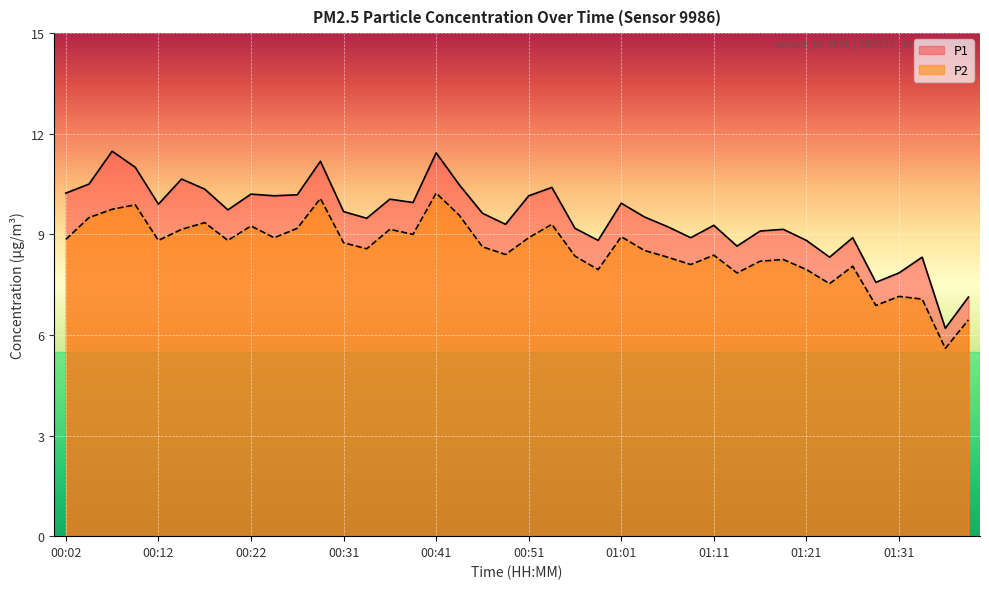

What is the difference between the P1 values at 00:31 and 00:14?

1.0